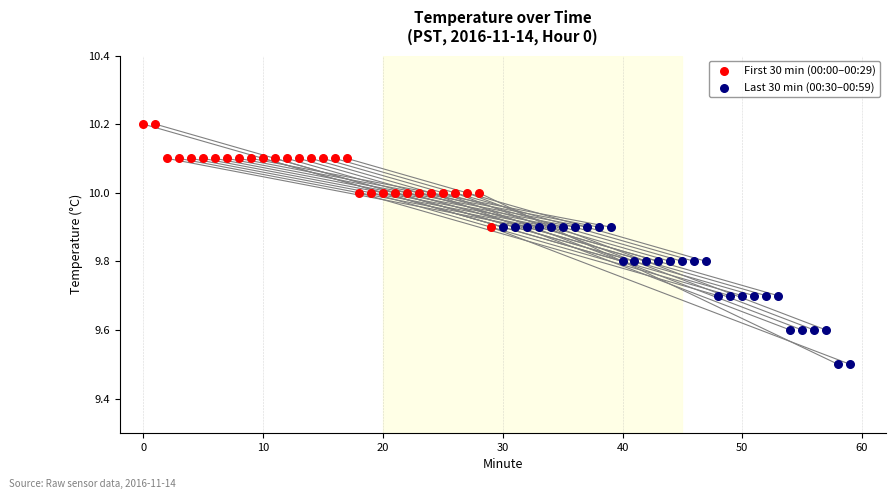

Which series reaches the maximum Y coordinate?

First 30 min (00:00–00:29)